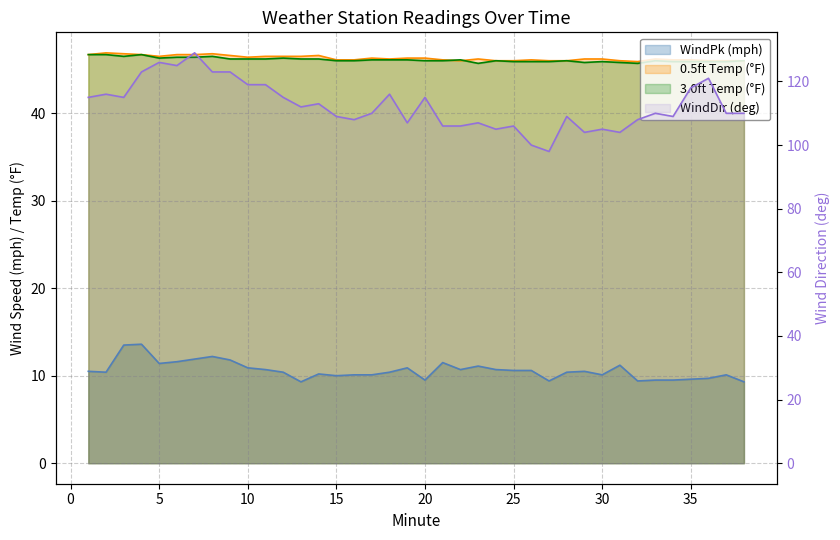

How many lines are shown in the chart?

4